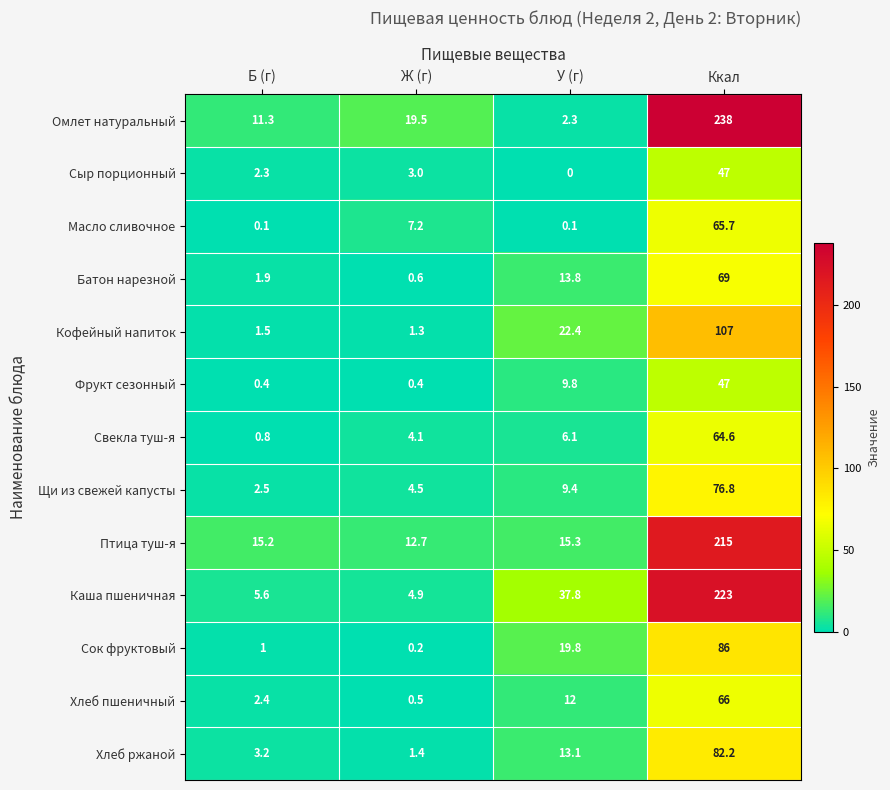

Which category has the lowest value in the Сок фруктовый series?

Ж (г)